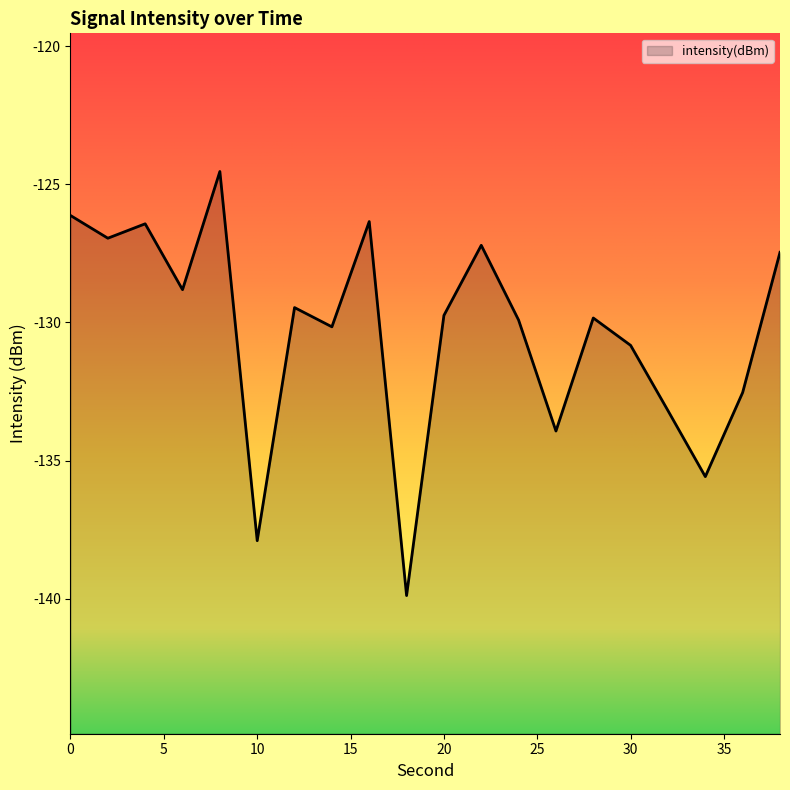

Rank the categories by value from lowest to highest.

18, 10, 34, 26, 32, 36, 30, 14, 24, 28, 20, 12, 6, 38, 22, 2, 4, 16, 0, 8